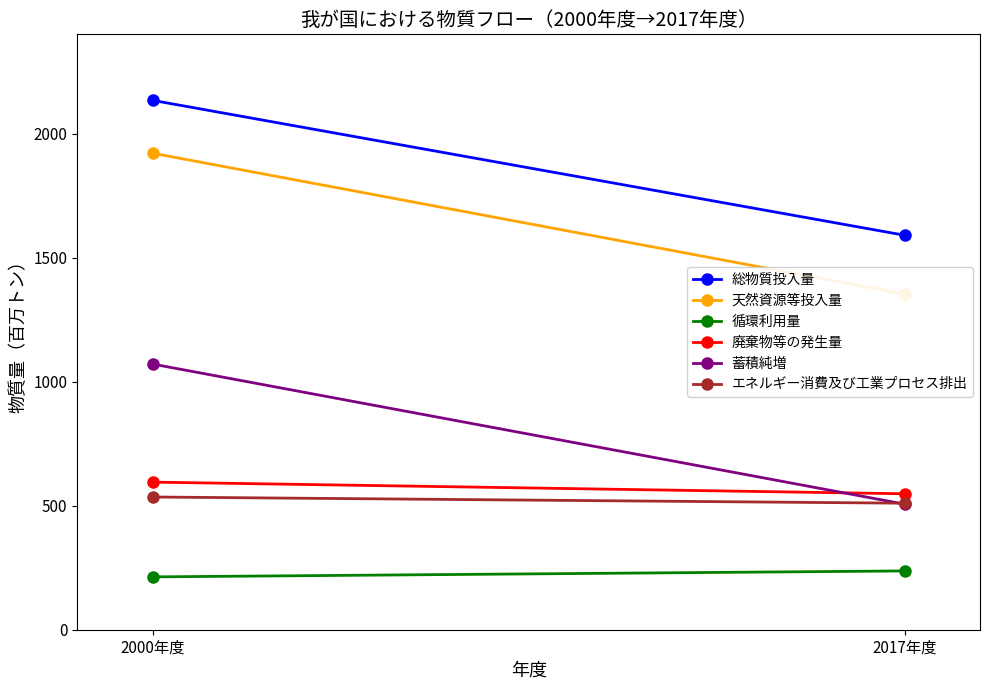

What position from the right is 2017年度?

1